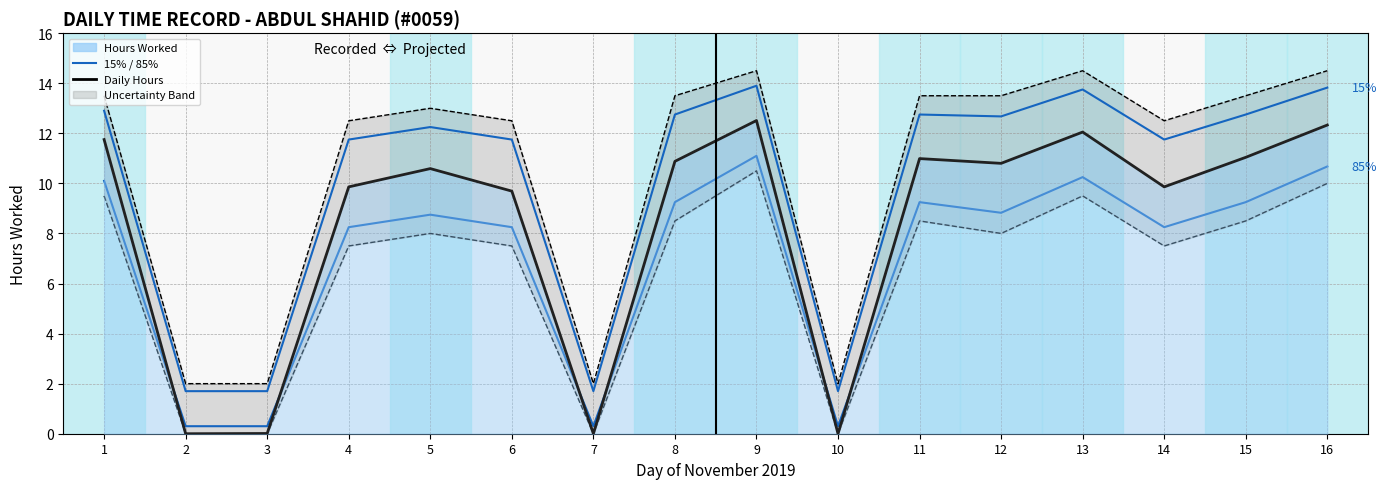

What is the sum of the Hours Worked values at 6 and 13?

21.7